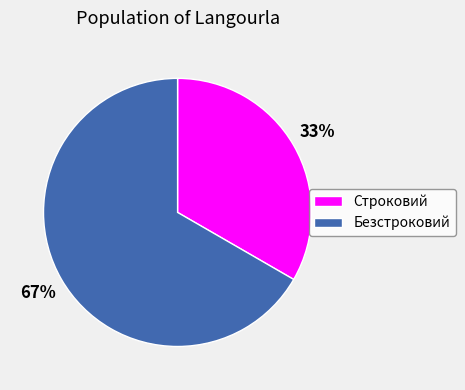

Count the number of slices in the pie.

2